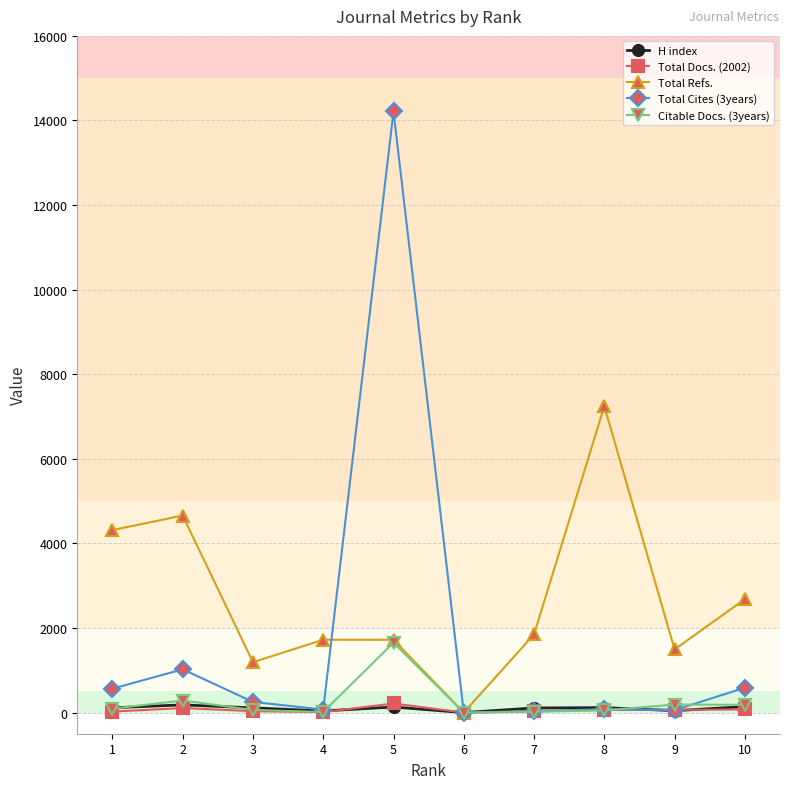

What is the value of the Citable Docs. (3years) point at the 3rd from the left?

62